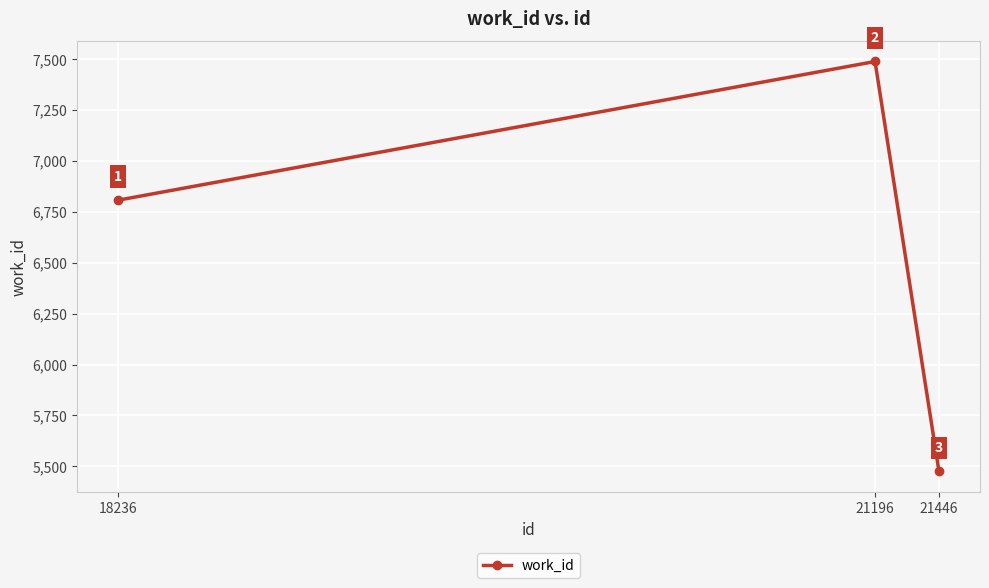

Is it true that the value at 21196 is 7486?

True